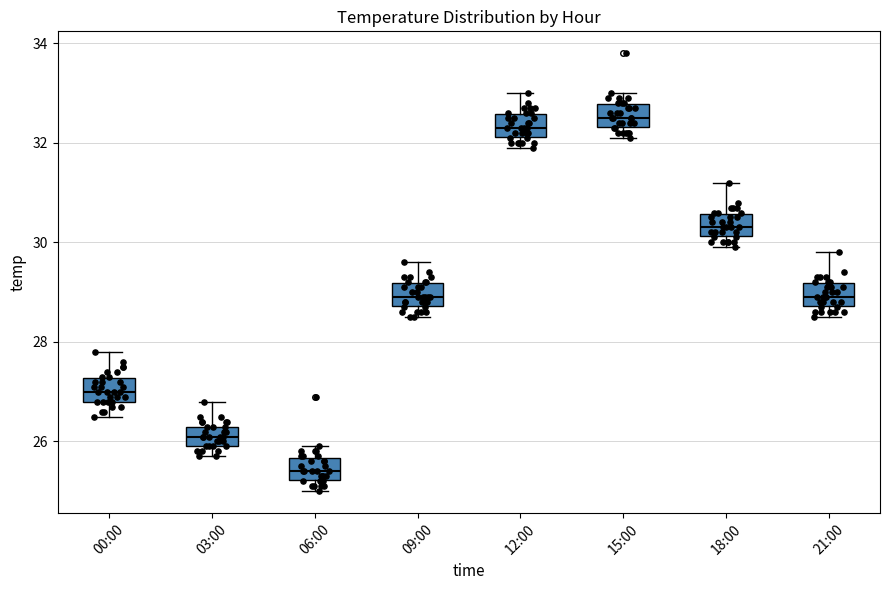

Which box has the highest median line?

15:00